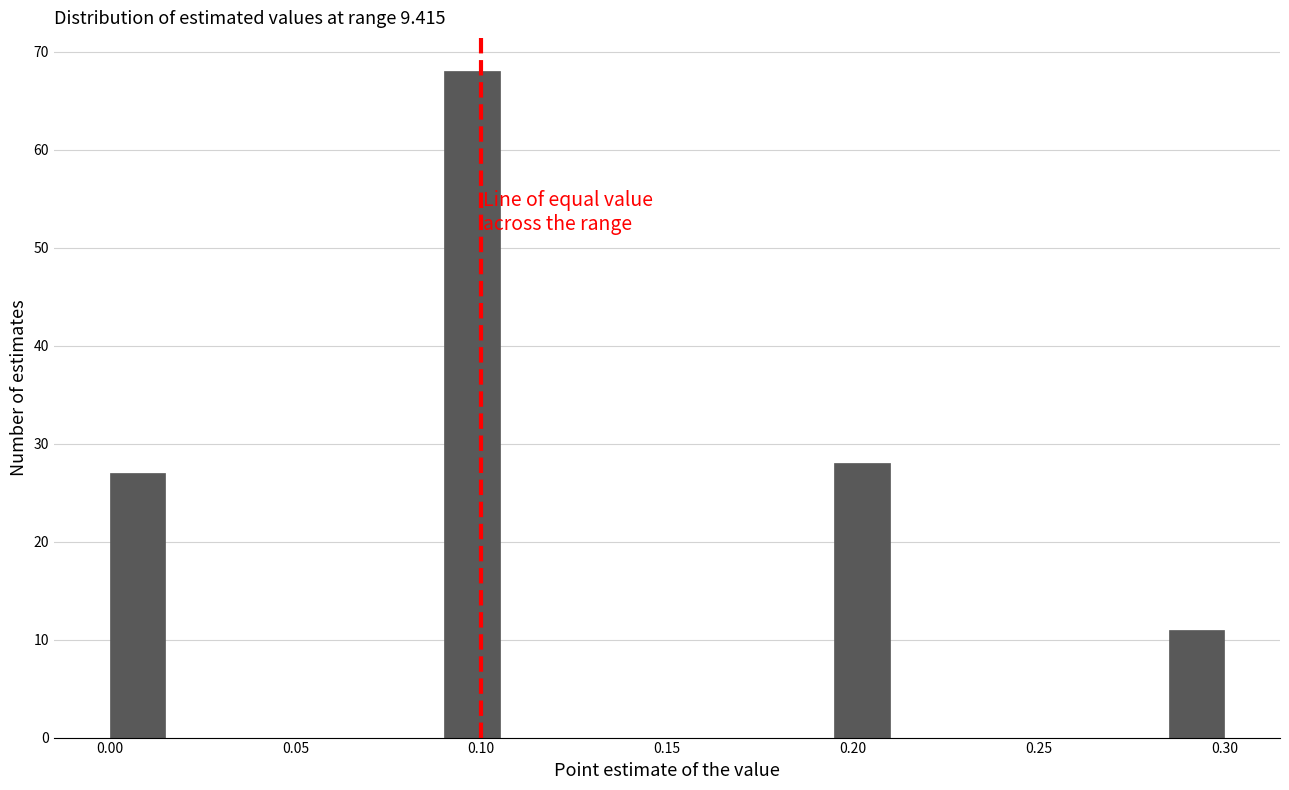

Around what value on the x-axis is the tallest bar? Give the approximate position of its centre, as read against the axis.

0.100